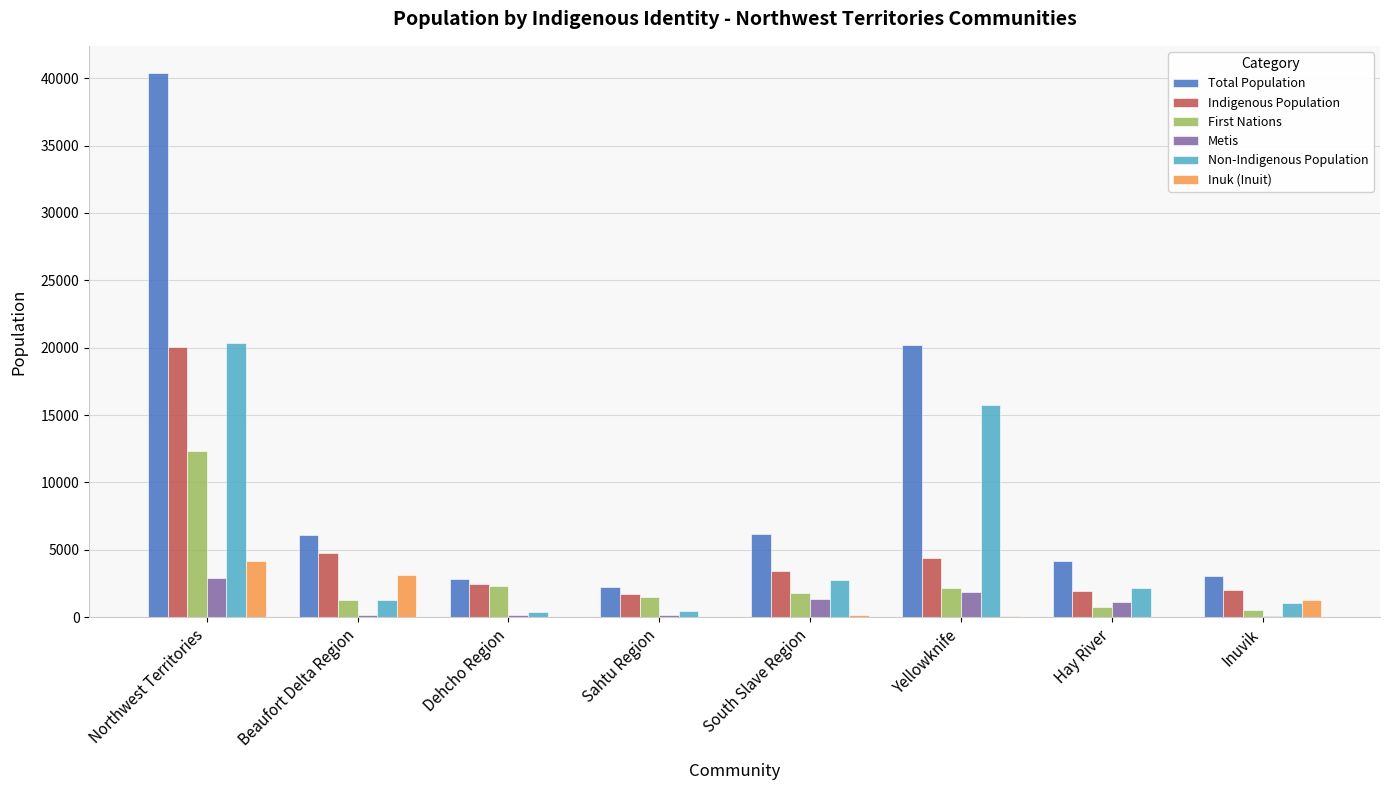

What is the maximum value shown in the chart?

40380